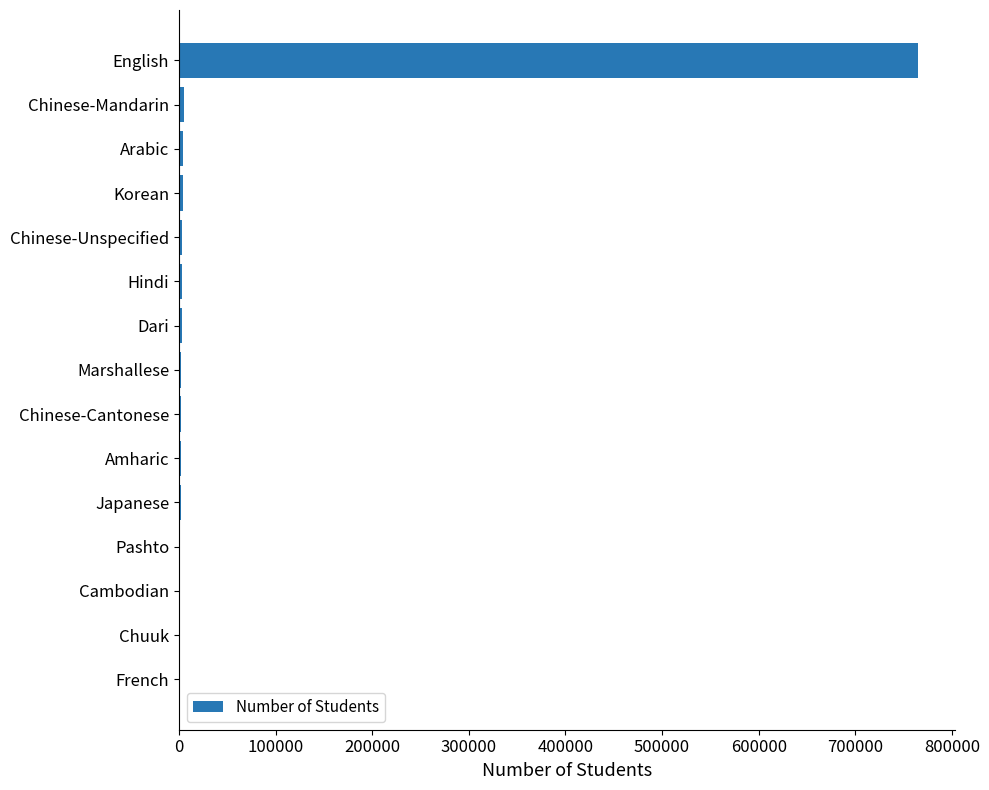

What is the sum of all values?

801551